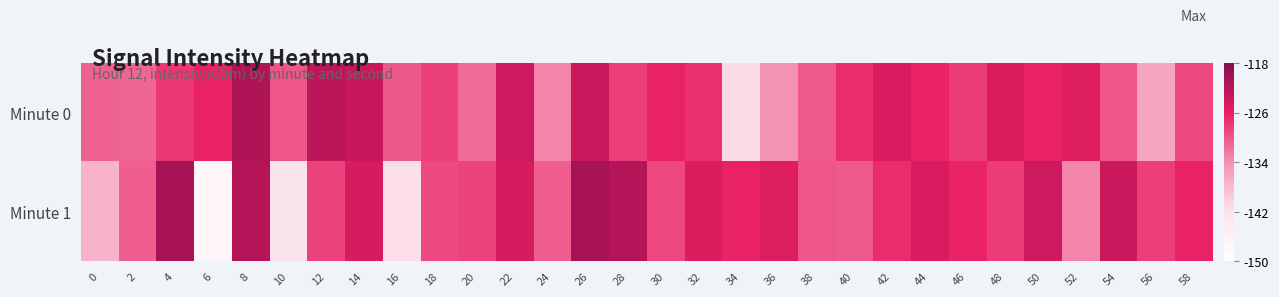

At 2, list the series in order from largest to smallest.

Minute 1, Minute 0